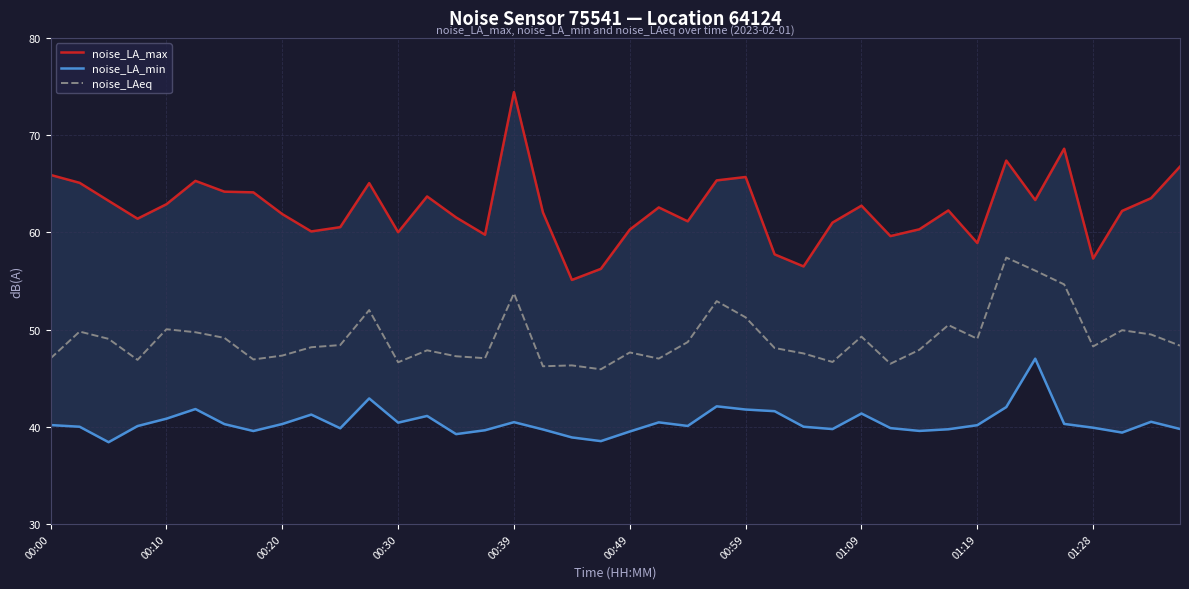

What is the highest value of the noise_LAeq series?

57.4